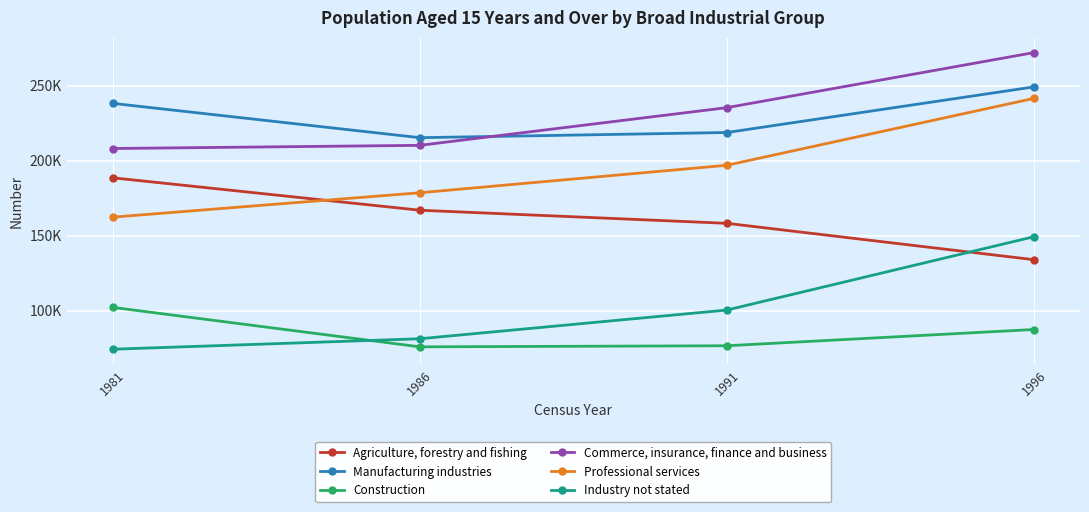

Does the chart display data point markers on the line(s)?

Yes